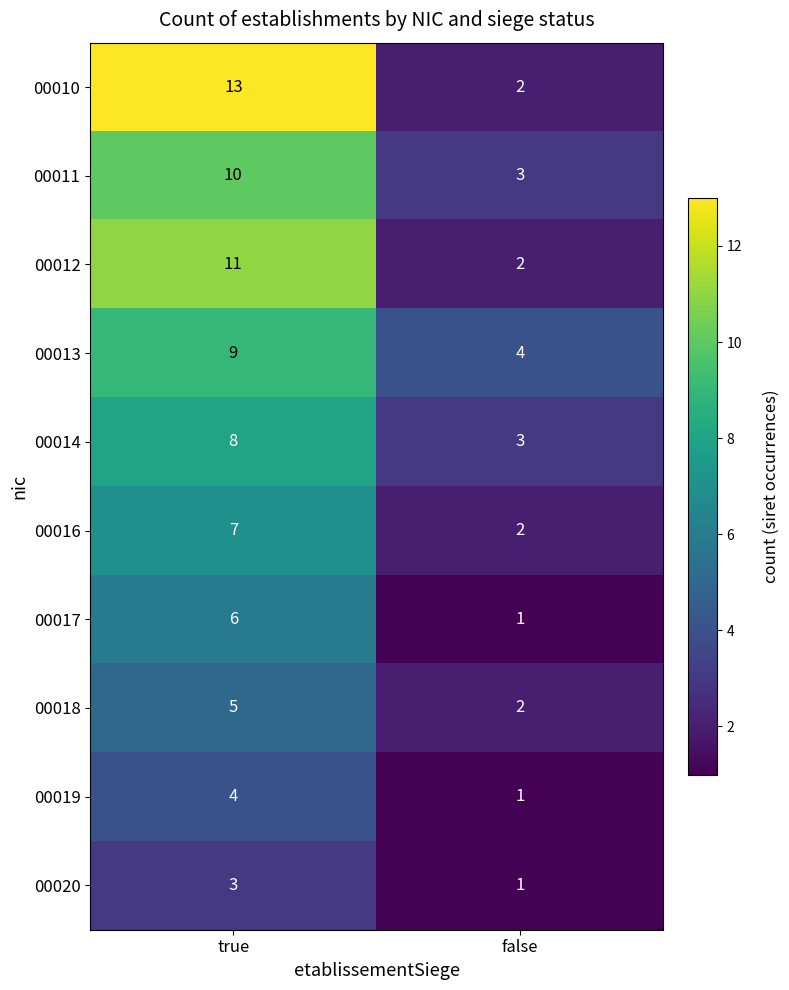

Which series has the largest range (max minus min)?

00010